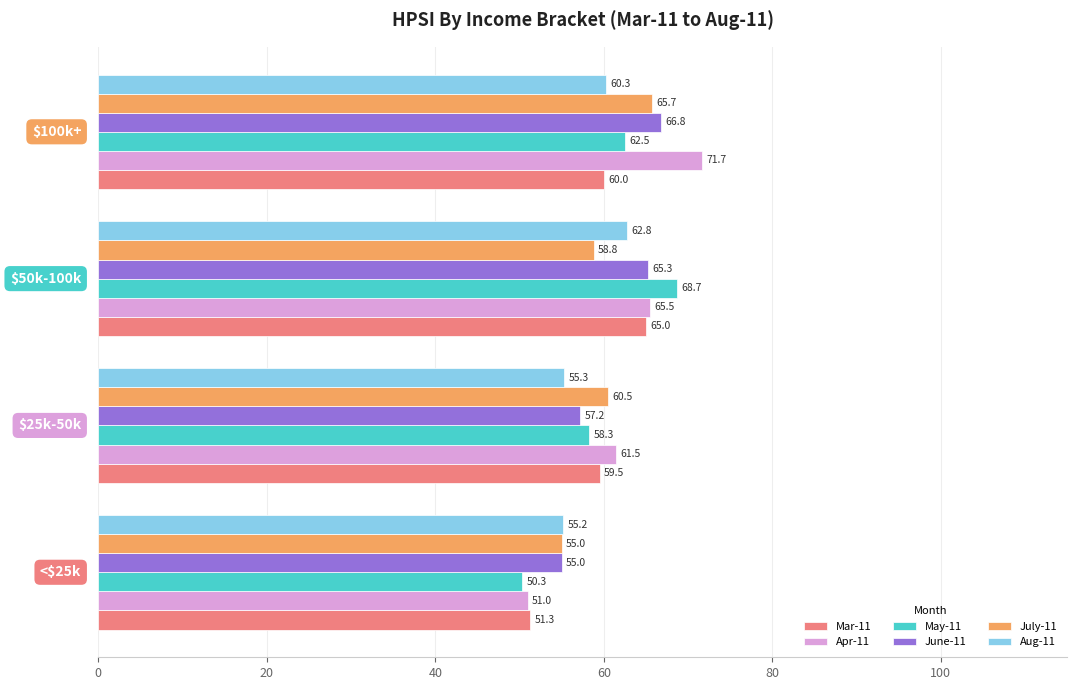

What is the highest value of the Apr-11 series?

71.7